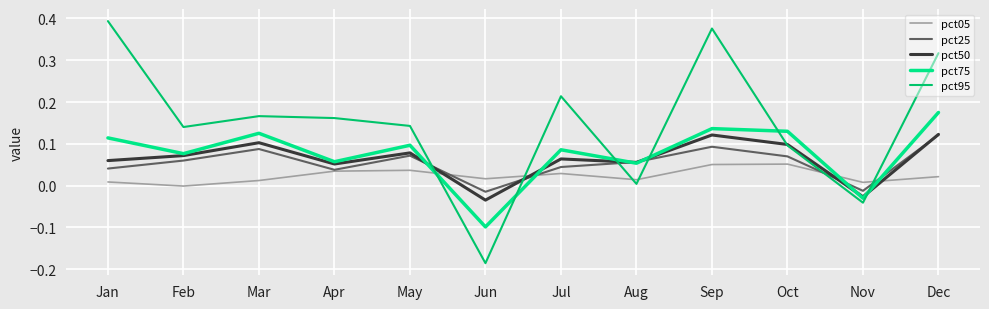

Which category has the lowest value across all series?

Jun